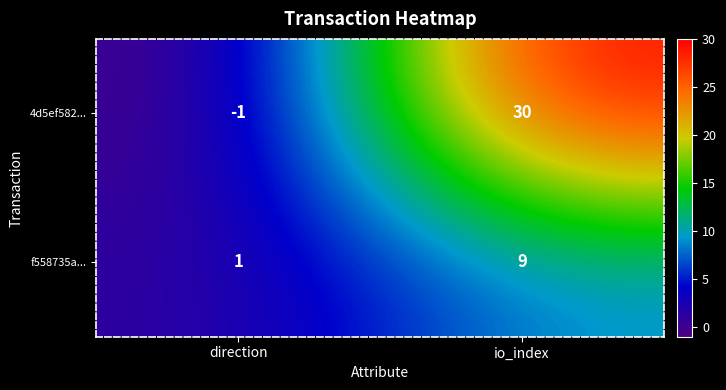

List the series in order of their overall mean, highest first.

4d5ef582..., f558735a...